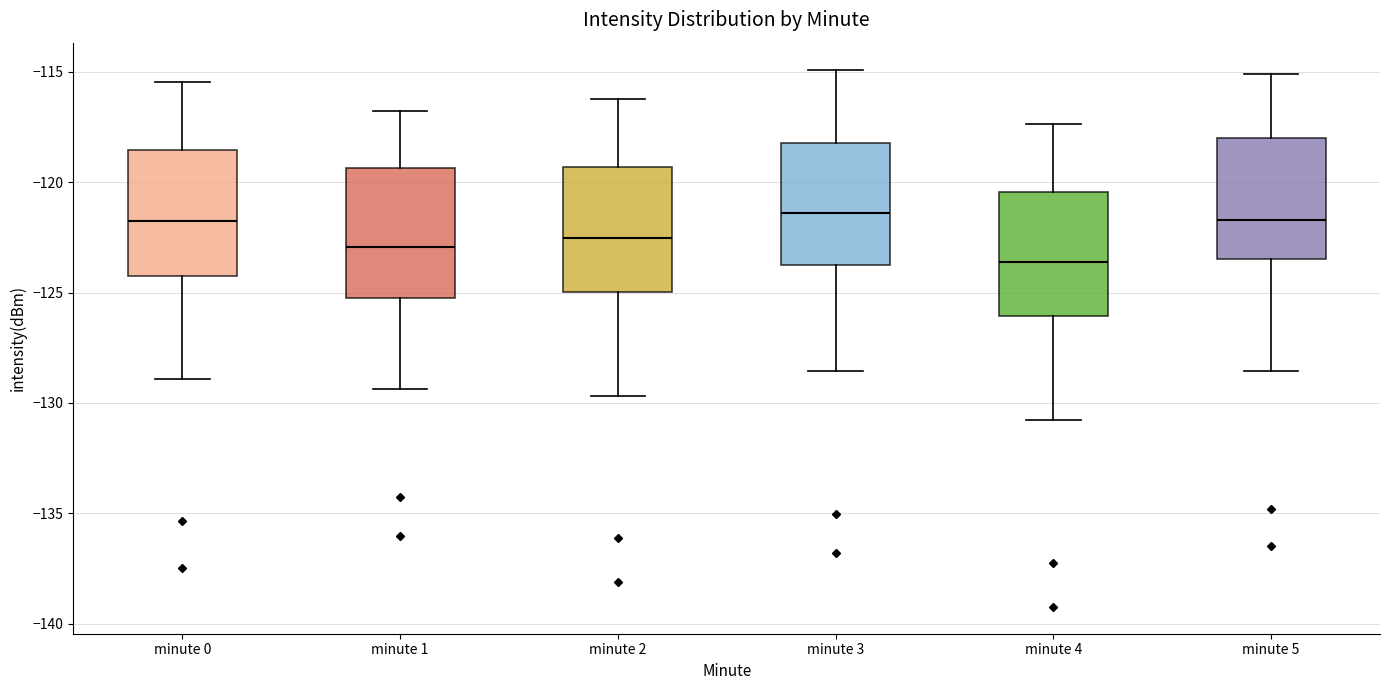

Where is the lower edge of the box for minute 4 on the y-axis? The values are not printed on the chart, so give them approximately, as read against the axis.

-126.0